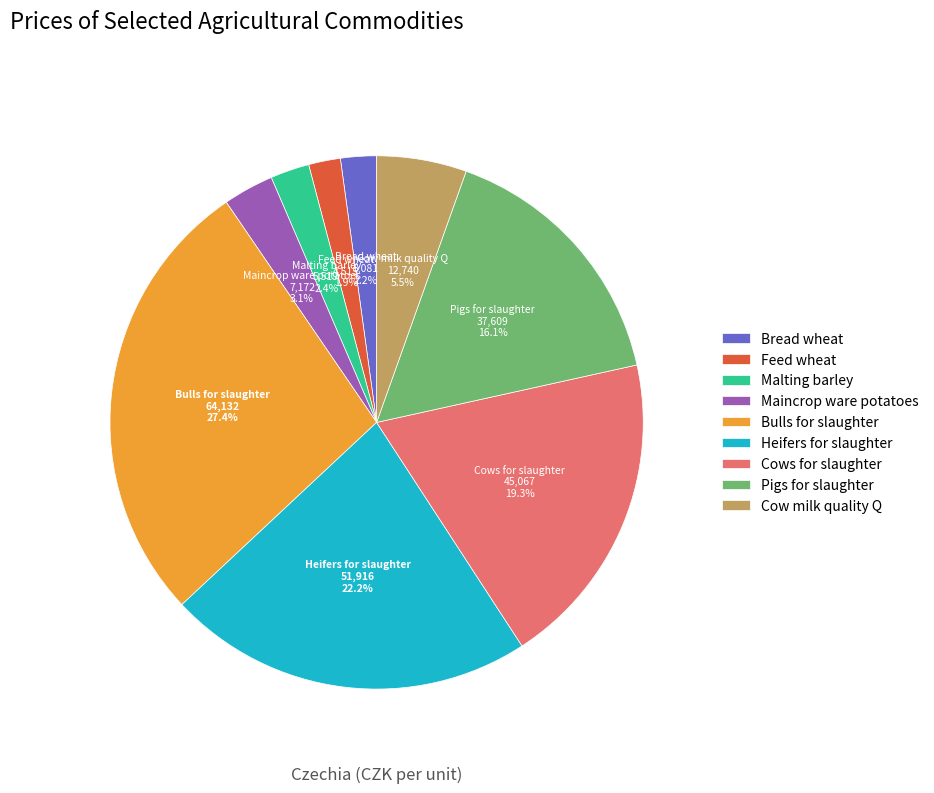

How many segments does this pie chart have?

9